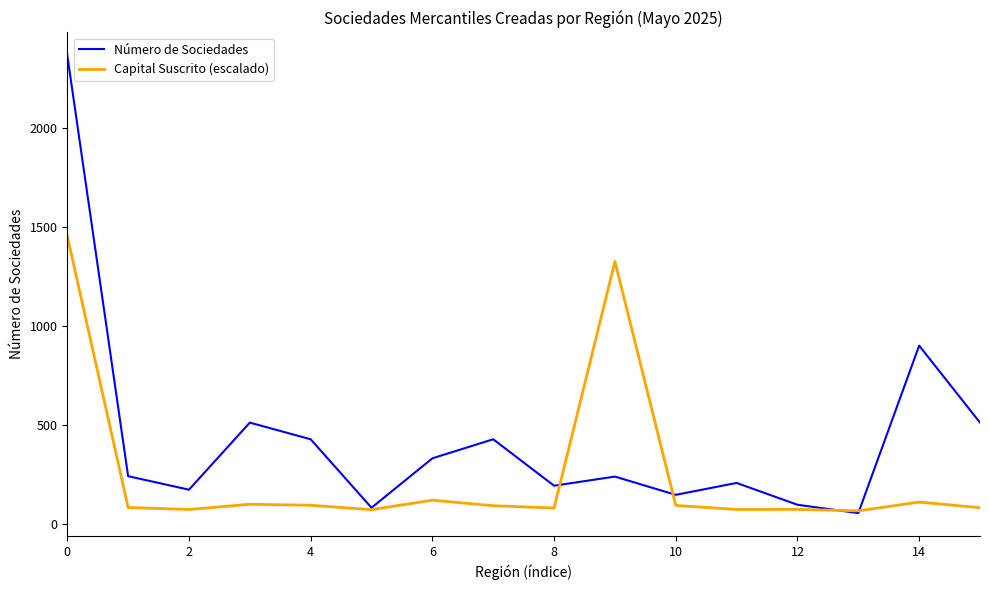

Is this an area chart (filled region under the line)?

No